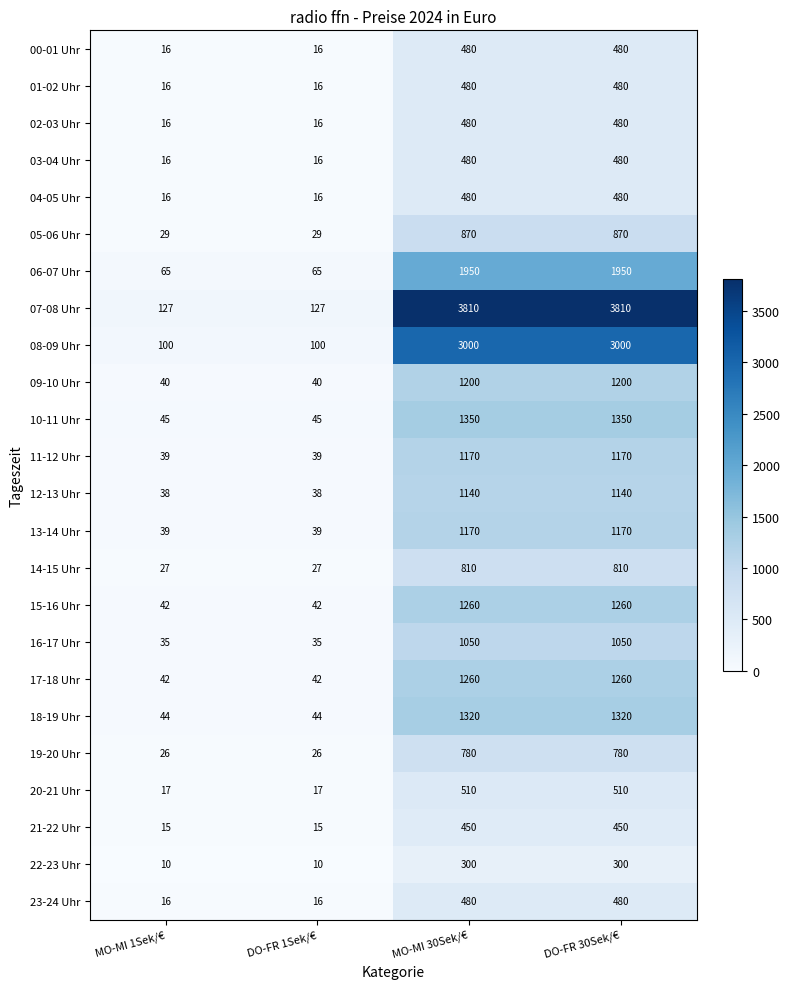

What is the smallest value displayed?

10